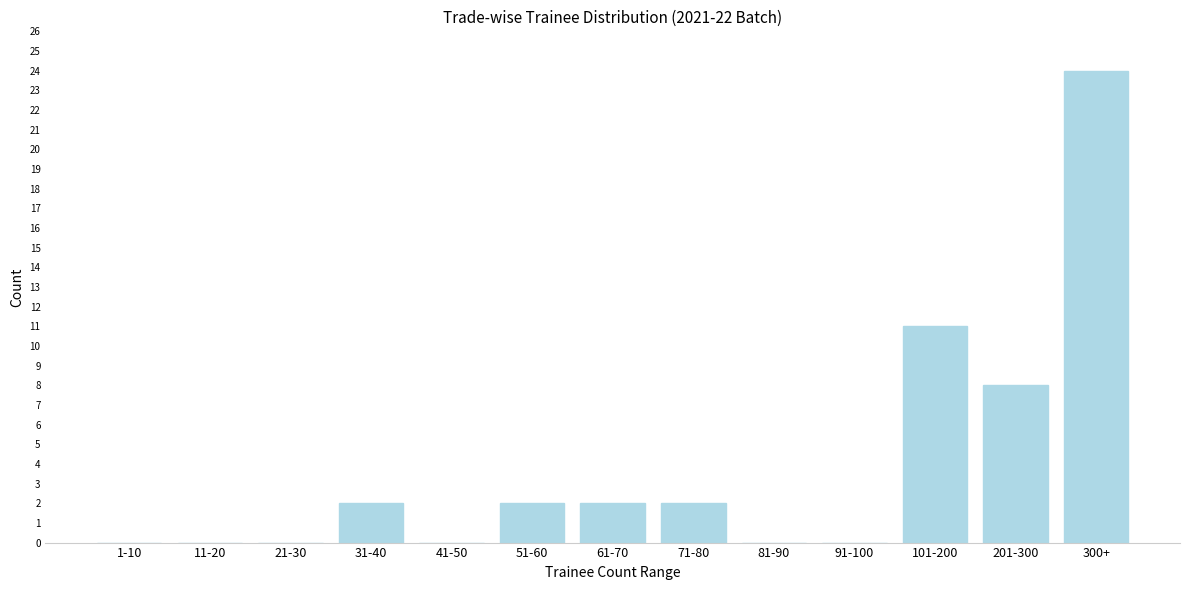

Reading right to left, what are all the values shown in this chart?

300+=24	201-300=8	101-200=11	91-100=0	81-90=0	71-80=2	61-70=2	51-60=2	41-50=0	31-40=2	21-30=0	11-20=0	1-10=0